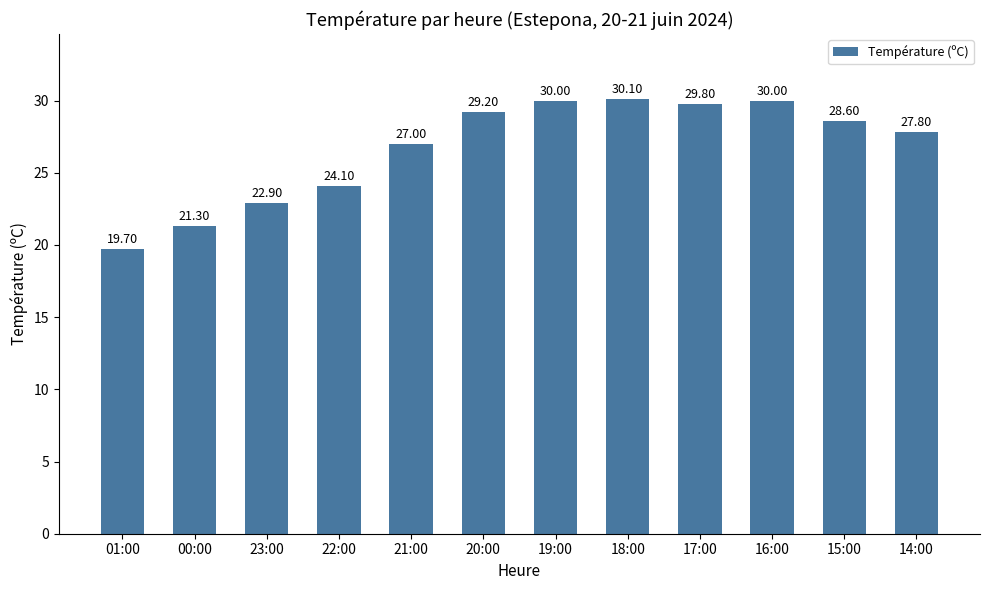

Read the value at 22:00.

24.1